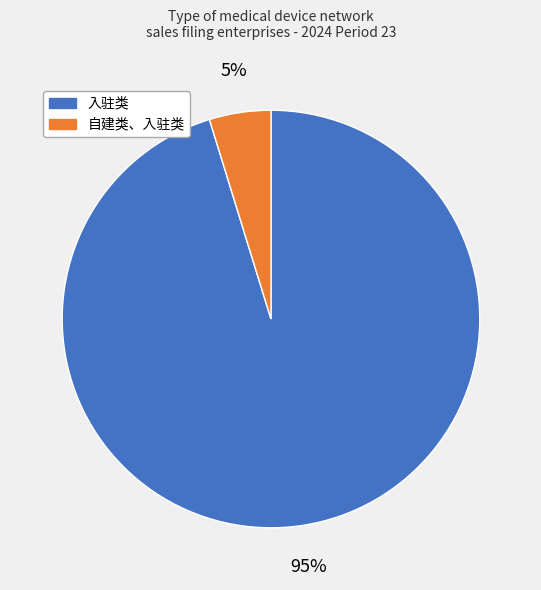

Between 入驻类 and 自建类、入驻类, which is larger?

入驻类